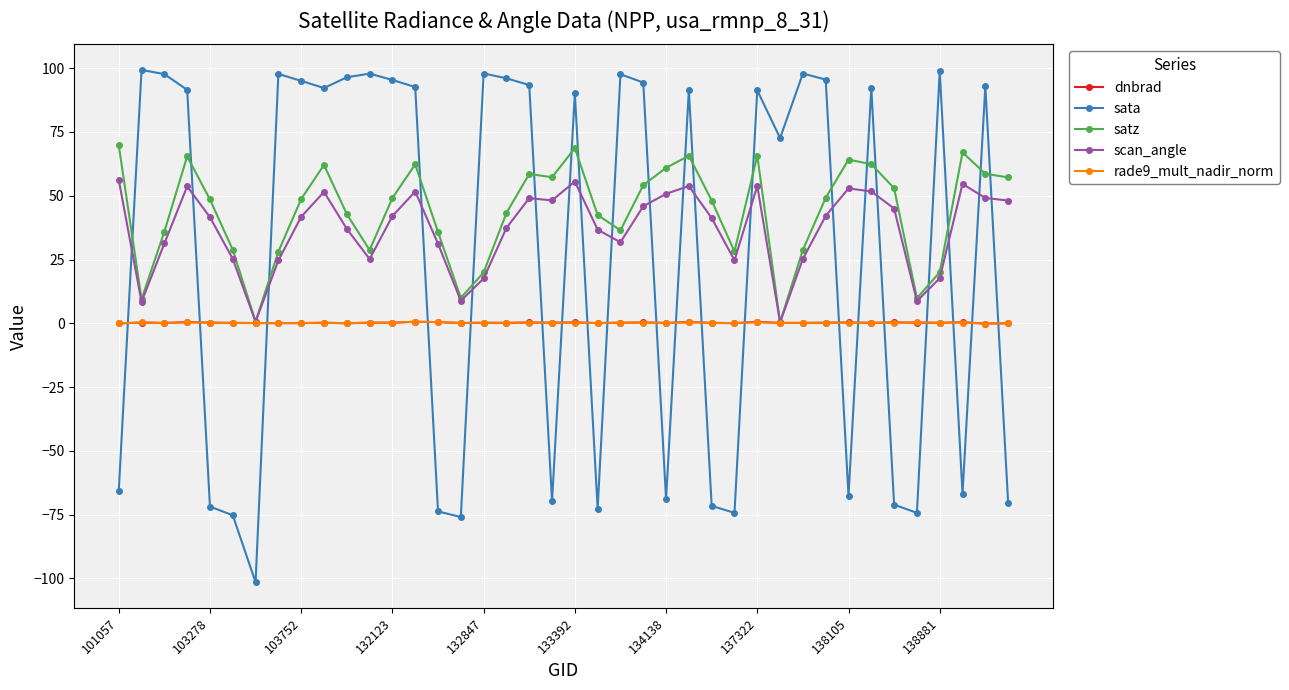

Which series ends up on top after the final intersection of sata and scan_angle?

scan_angle